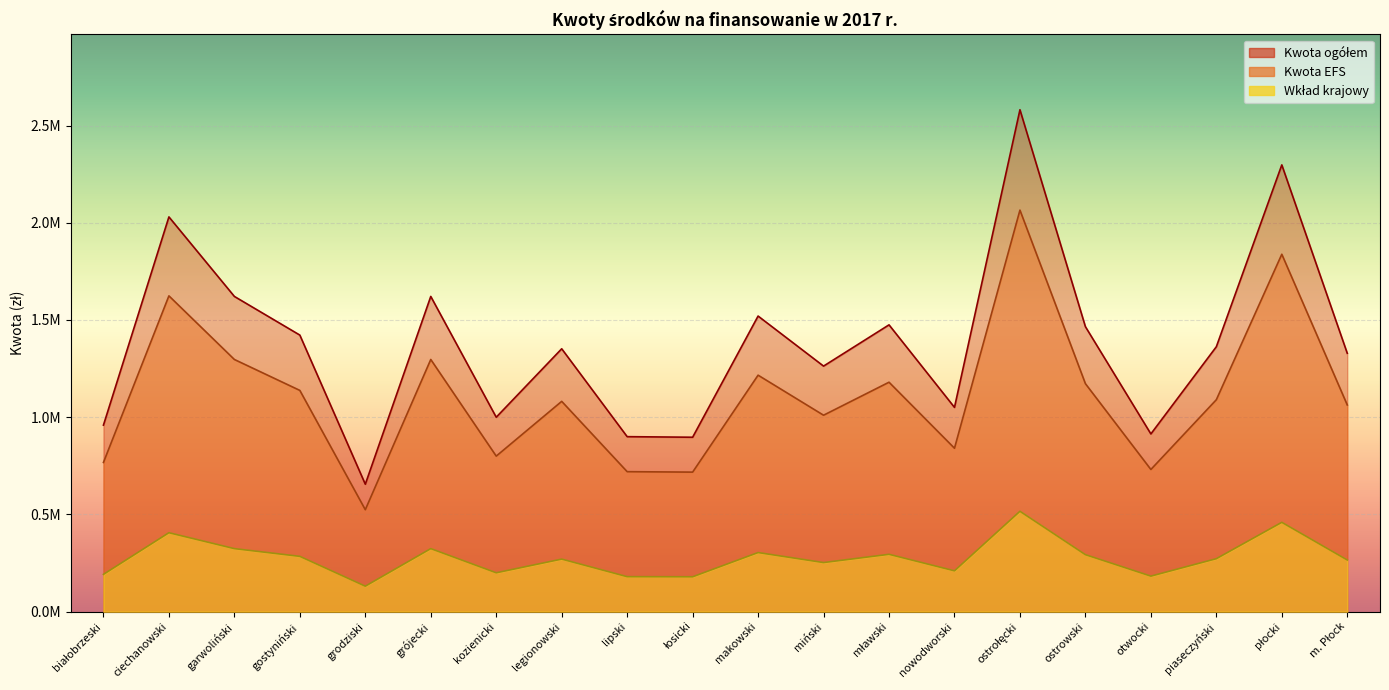

What is the greatest value displayed?

2581278.5